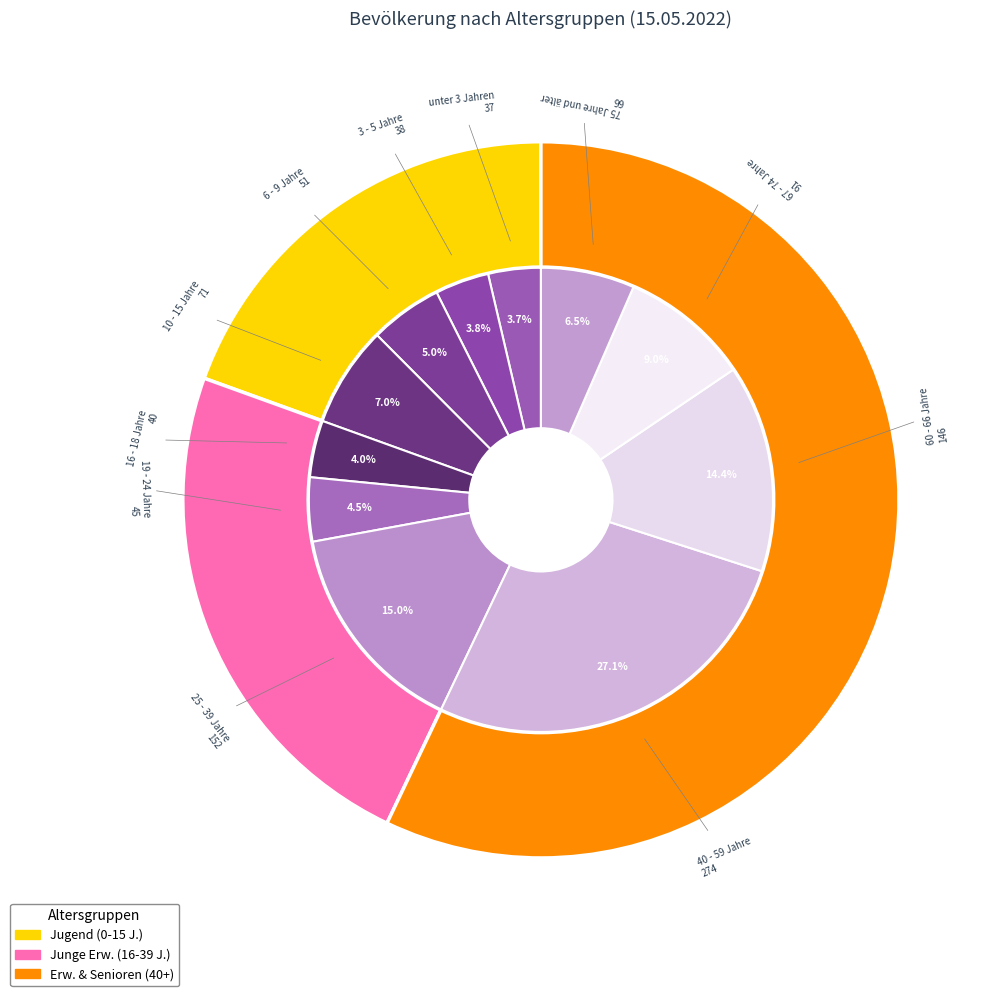

What is the largest slice in the pie chart?

40 - 59 Jahre